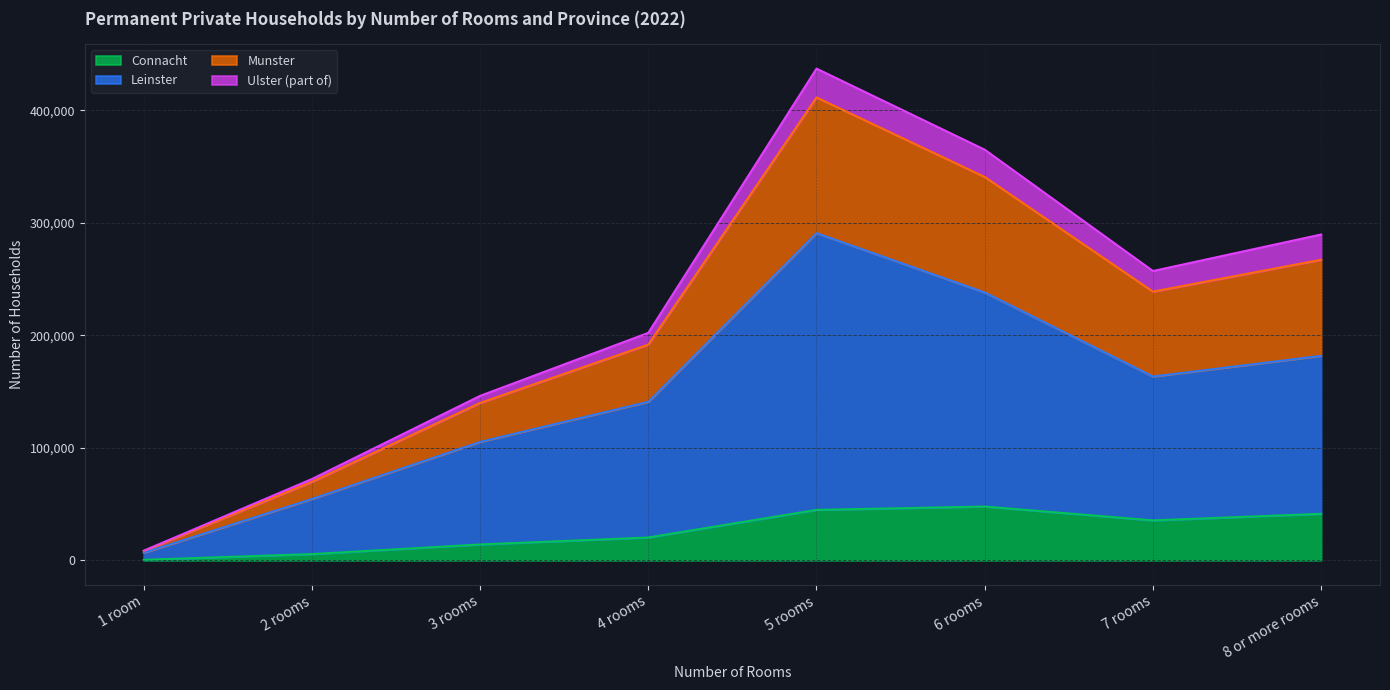

What is the highest value of the Connacht series?

47916